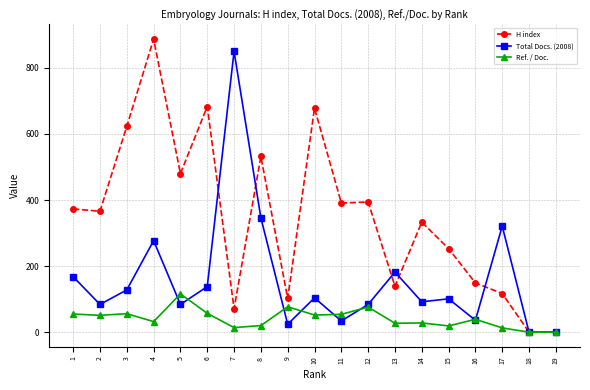

What is the maximum value shown in the chart?

887